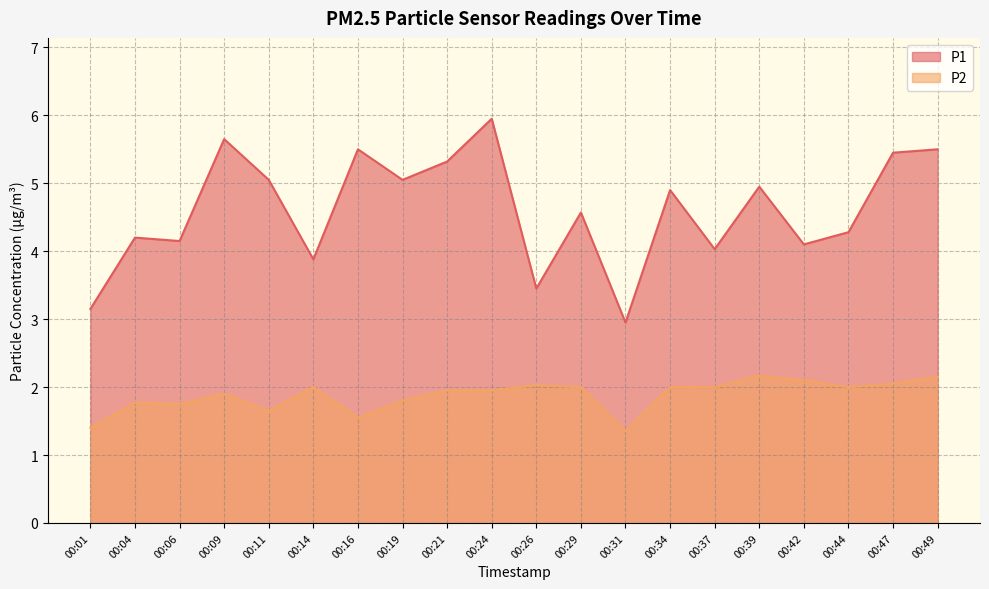

What is the sum of the P2 values at 00:11 and 00:44?

3.6